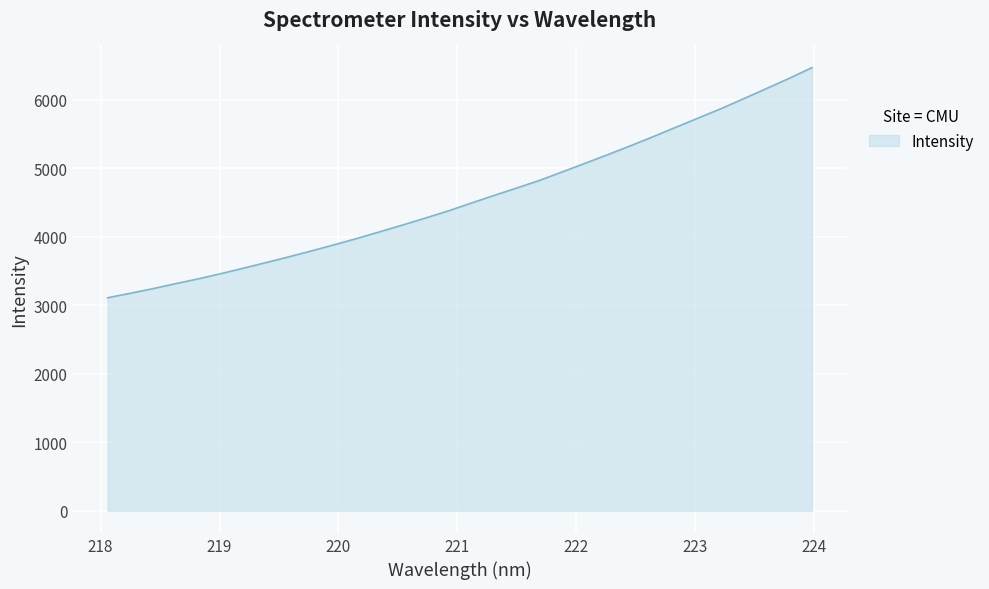

What is the difference between the second highest and minimum values?

3204.7